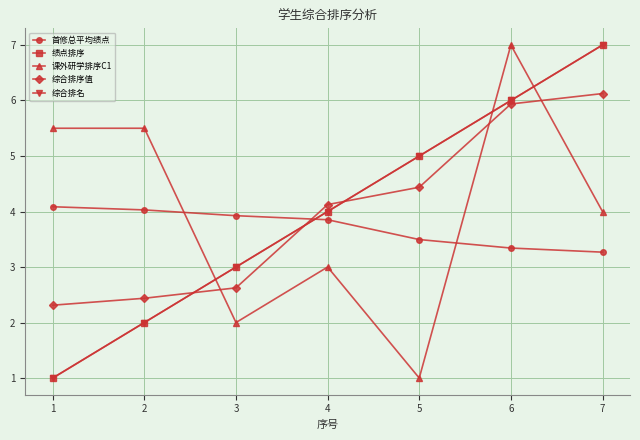

Reading left to right, list all the values displayed in this chart.

首修总平均绩点: 1=4.1	2=4.0	3=3.9	4=3.9	5=3.5	6=3.3	7=3.3
绩点排序: 1=1.0	2=2.0	3=3.0	4=4.0	5=5.0	6=6.0	7=7.0
课外研学排序C1: 1=5.5	2=5.5	3=2.0	4=3.0	5=1.0	6=7.0	7=4.0
综合排序值: 1=2.3	2=2.4	3=2.6	4=4.1	5=4.4	6=5.9	7=6.1
综合排名: 1=1.0	2=2.0	3=3.0	4=4.0	5=5.0	6=6.0	7=7.0